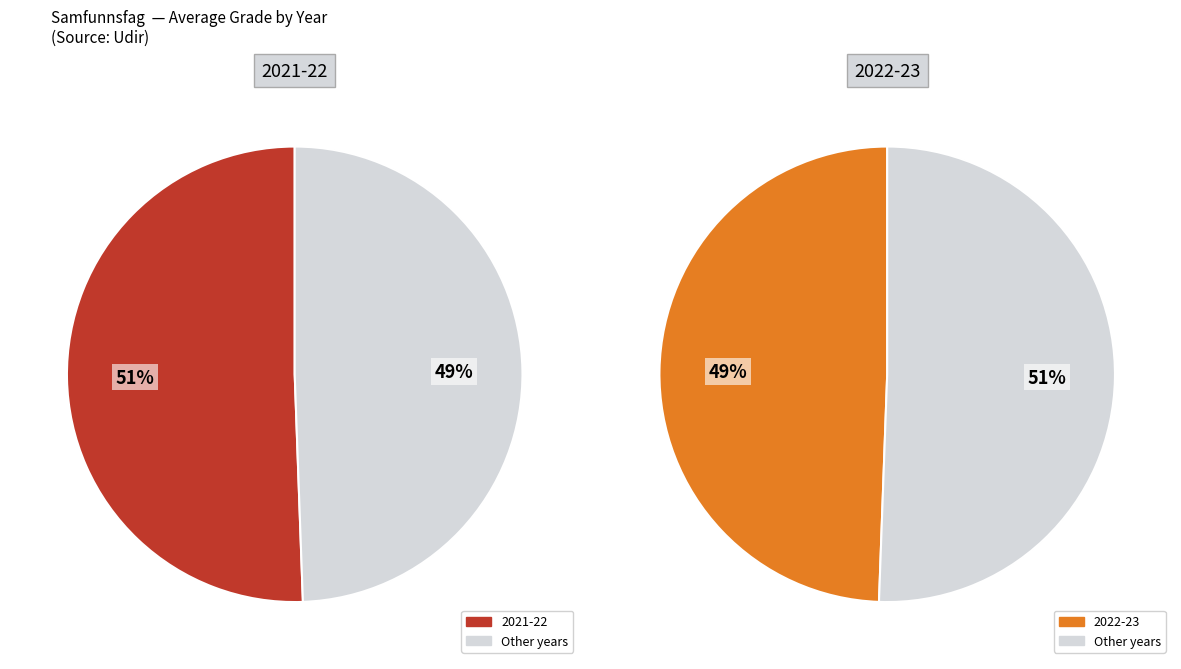

How many segments does this pie chart have?

2